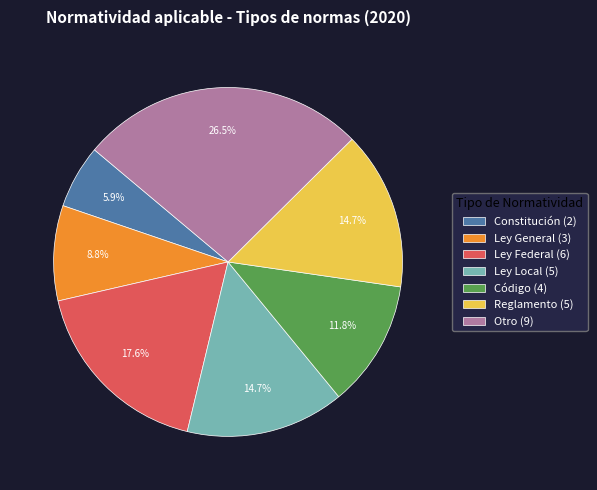

What percentage is the Ley General slice, to the nearest percent?

9%